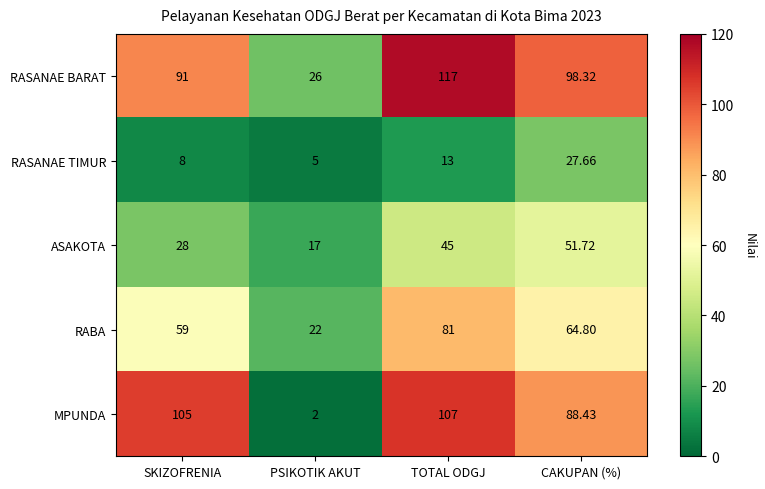

Is the value of RABA at PSIKOTIK AKUT greater than the value of ASAKOTA at CAKUPAN (%)?

No